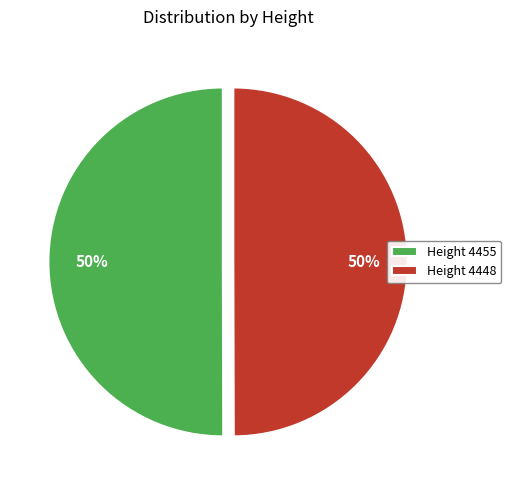

Do Height 4455 and Height 4448 together represent more than half of the pie?

Yes